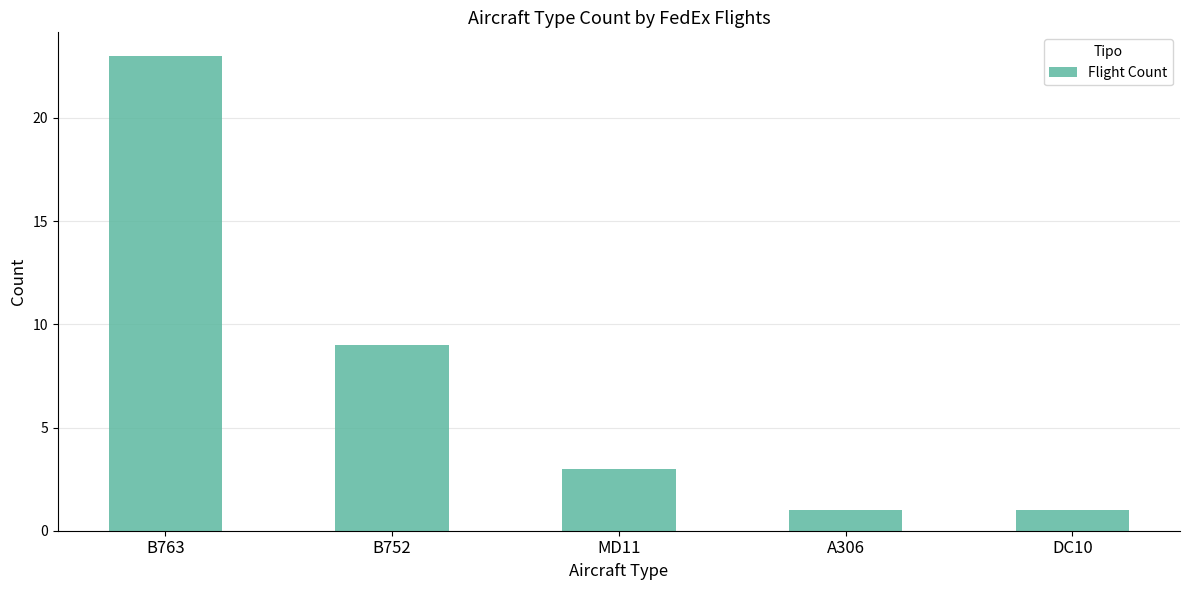

How many data points does each series have?

5